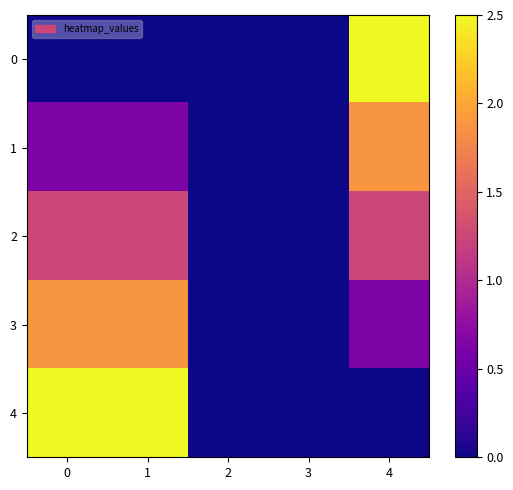

Count the number of data series in this chart.

5